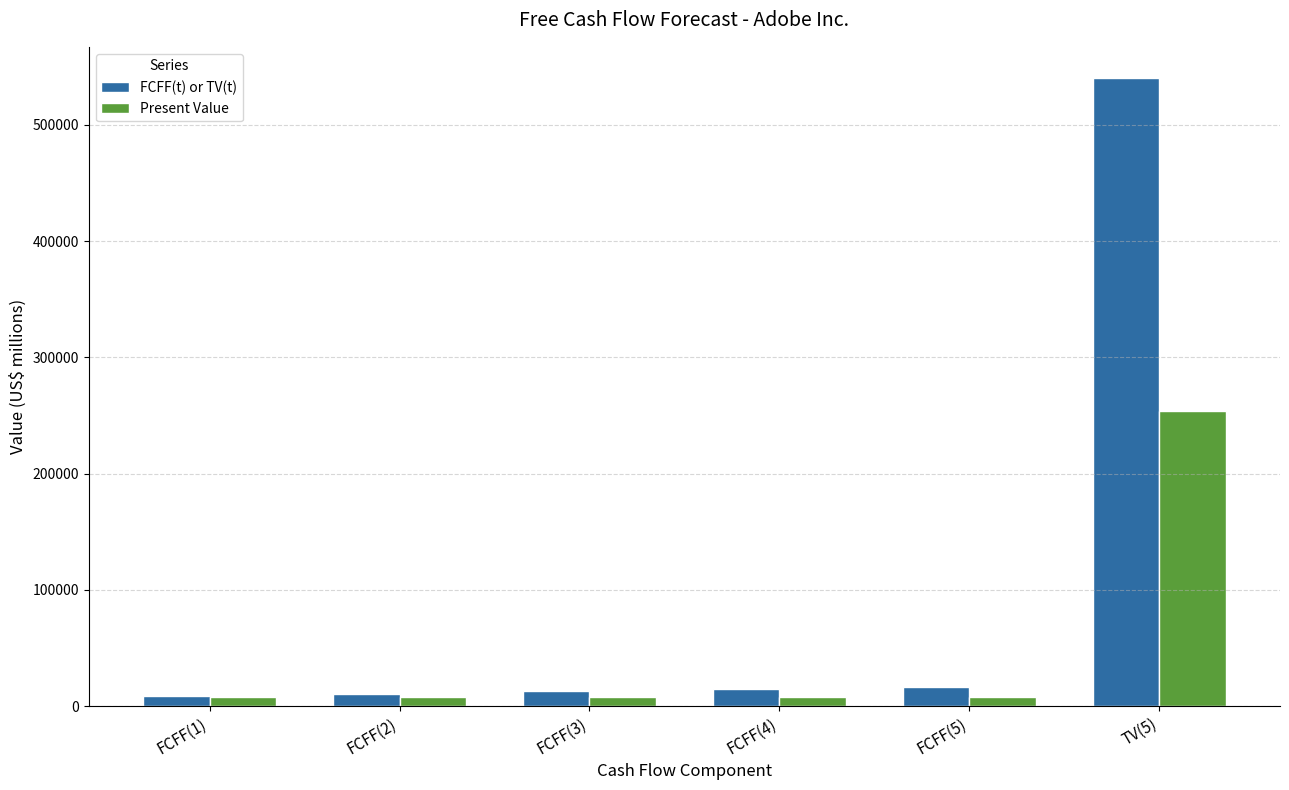

What is the sum of the FCFF(t) or TV(t) values at FCFF(2) and TV(5)?

550697